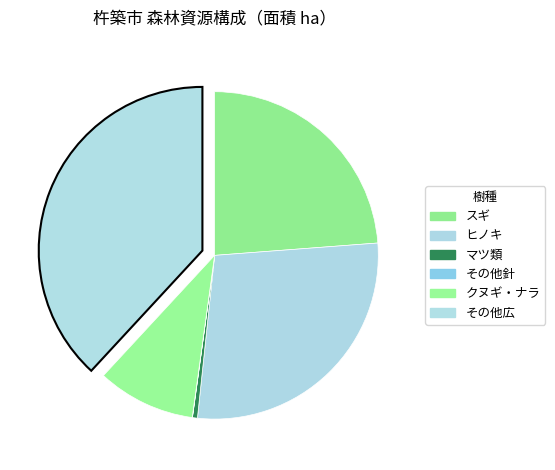

To the nearest percent, what is the difference between the largest and smallest slice percentages?

38%